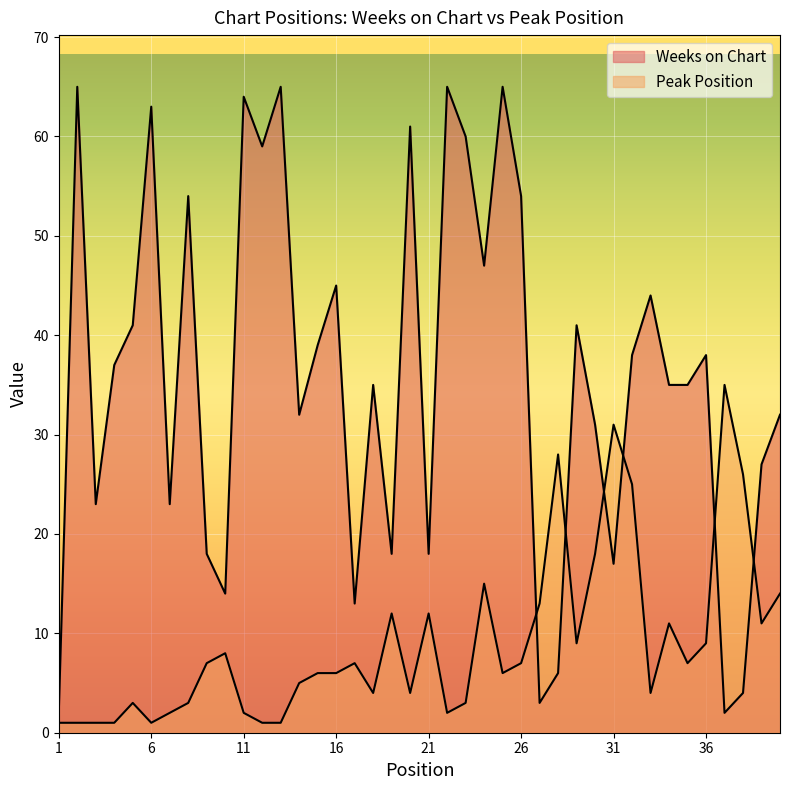

At which label does Peak Position reach its minimum?

1